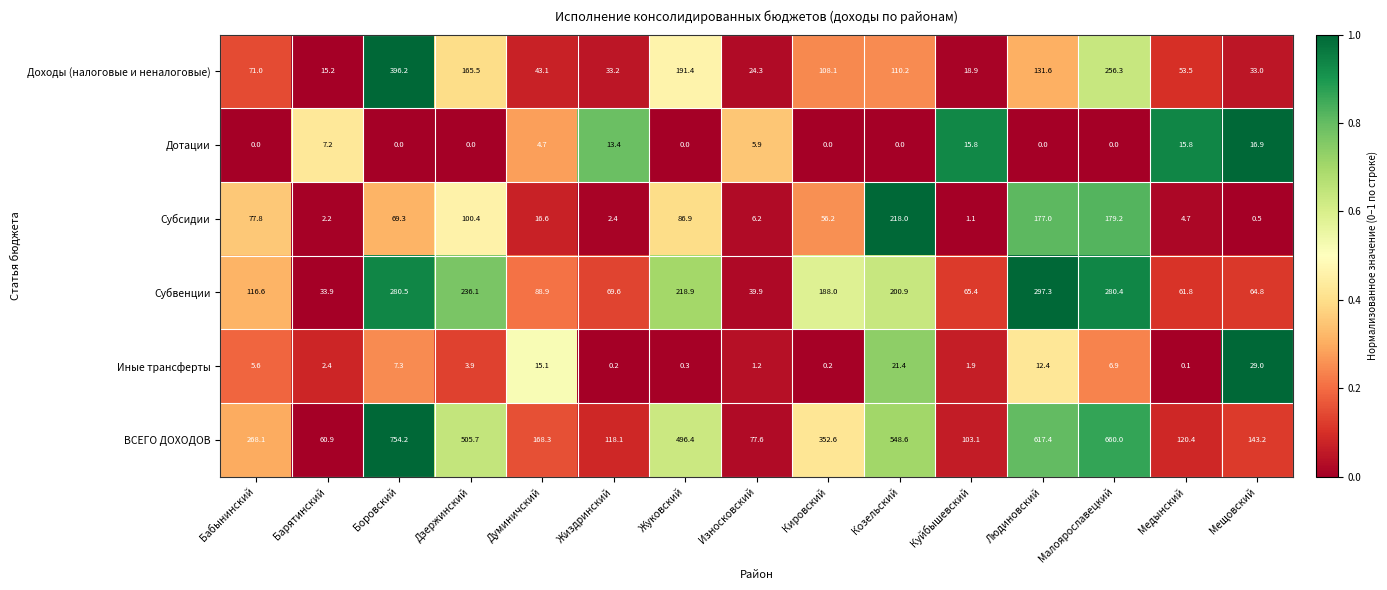

At which label does Субсидии reach its peak?

Козельский